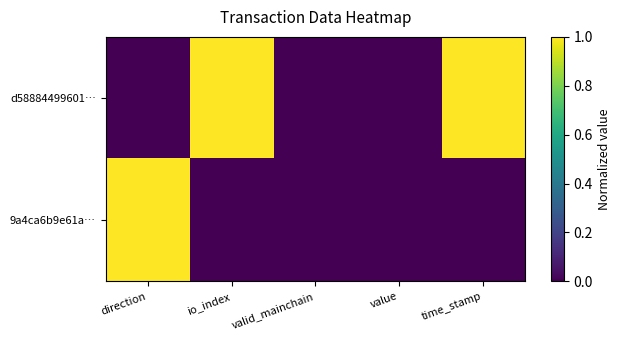

At which category is the sum across all series the highest?

direction